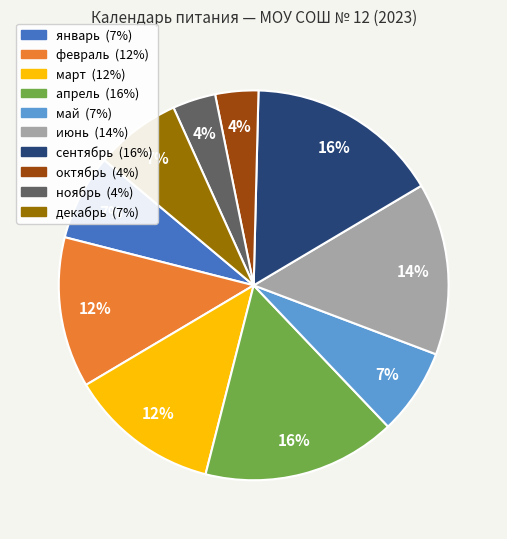

Do февраль and январь together represent more than half of the pie?

No